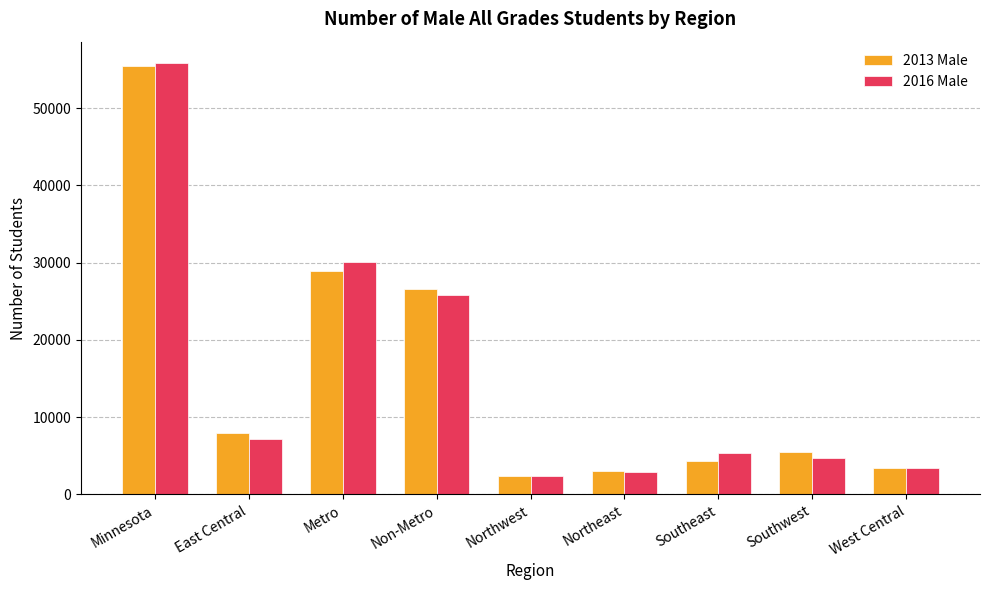

What is the average value of the 2013 Male series?

15273